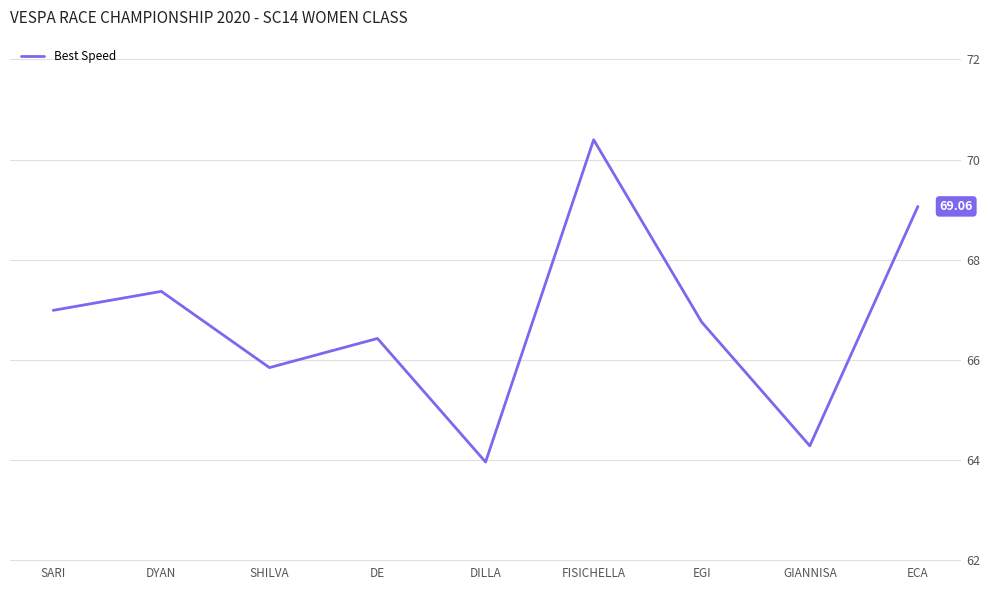

Rank the categories by value from lowest to highest.

DILLA, GIANNISA, SHILVA, DE, EGI, SARI, DYAN, ECA, FISICHELLA